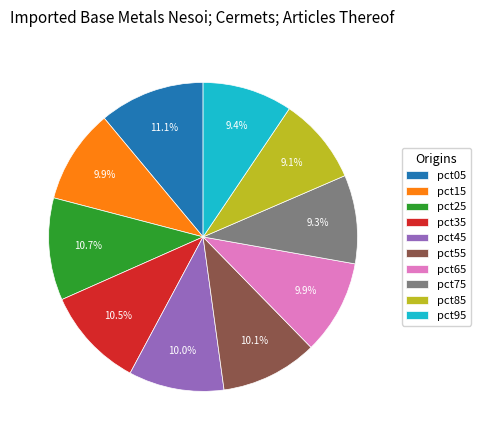

Is there a majority slice in this chart?

No